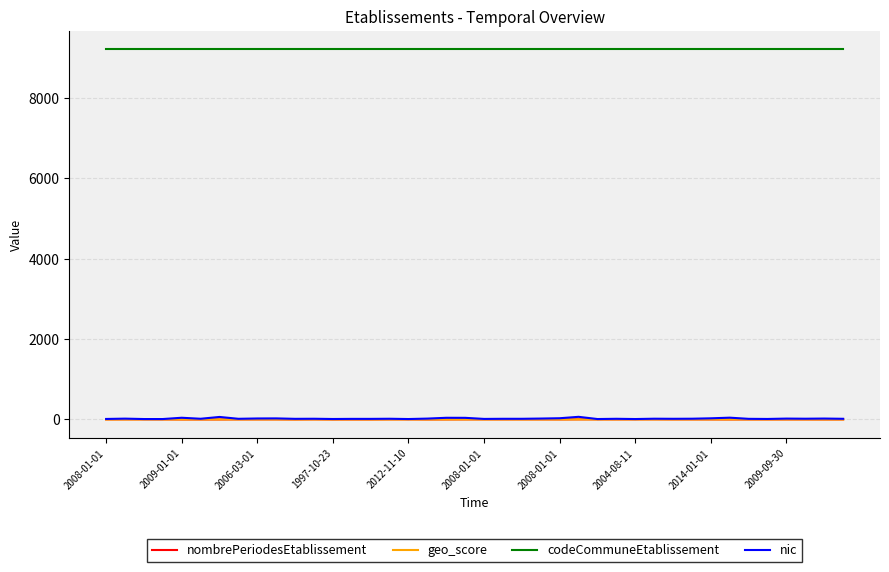

What is the minimum value for codeCommuneEtablissement?

9205.0